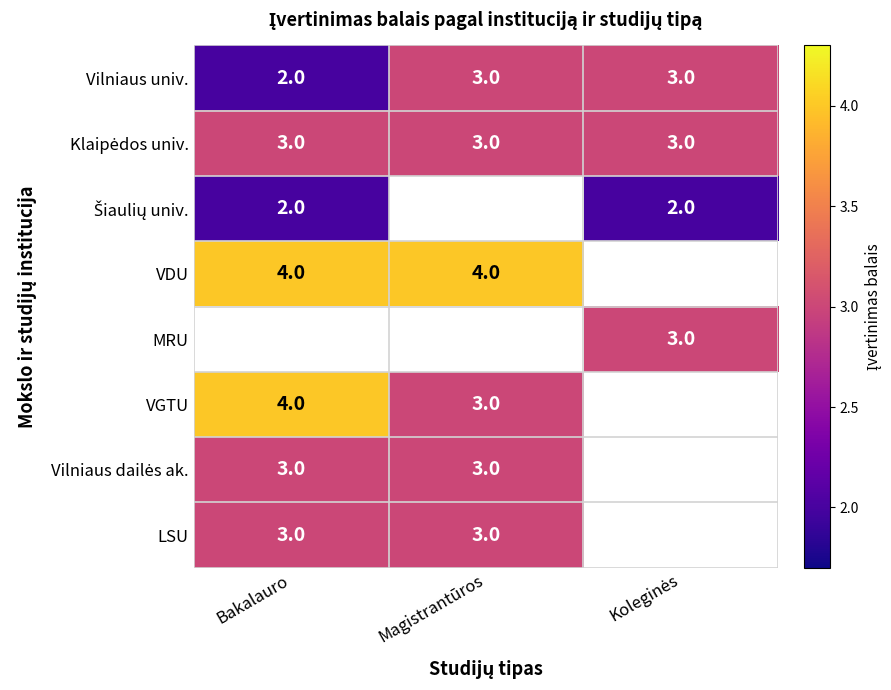

The LSU series shows 5 at Magistrantūros. True or false?

False